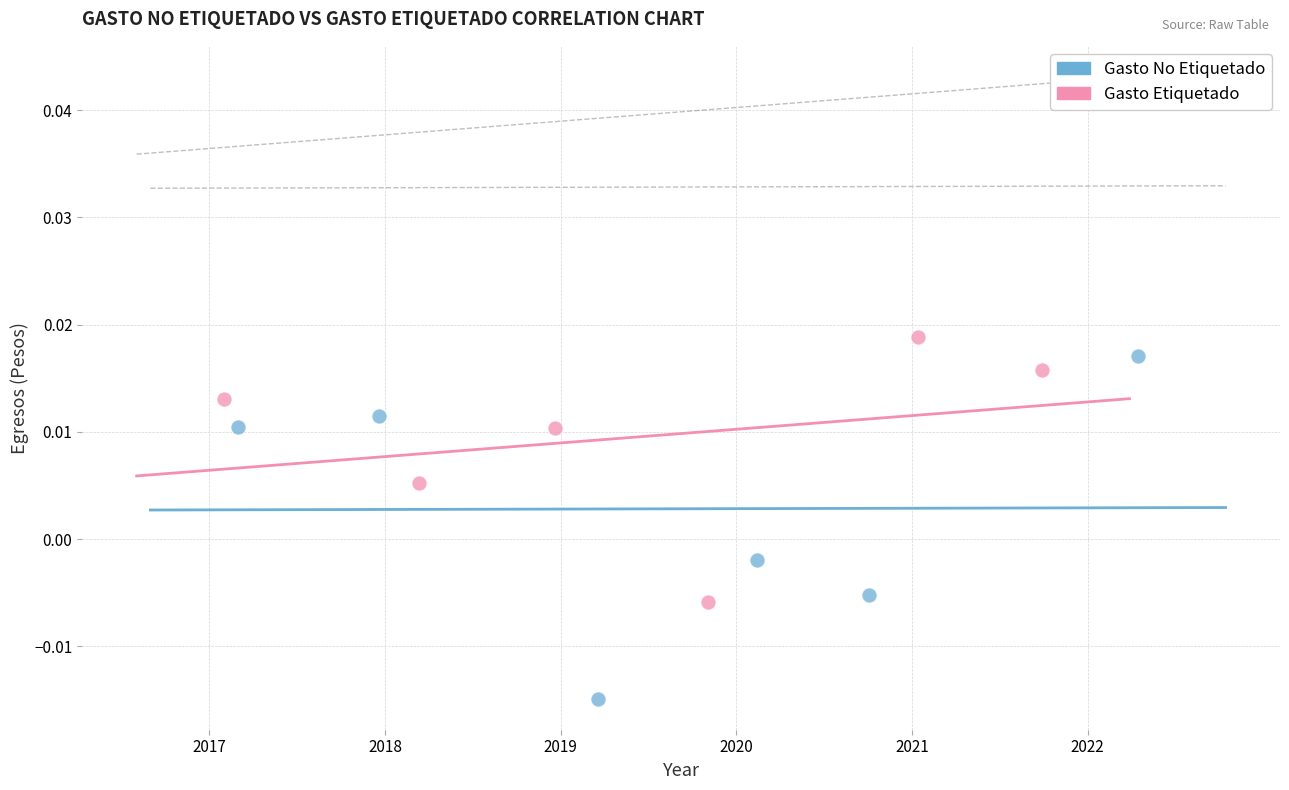

Which series has the largest Y range (max minus min)?

Gasto No Etiquetado